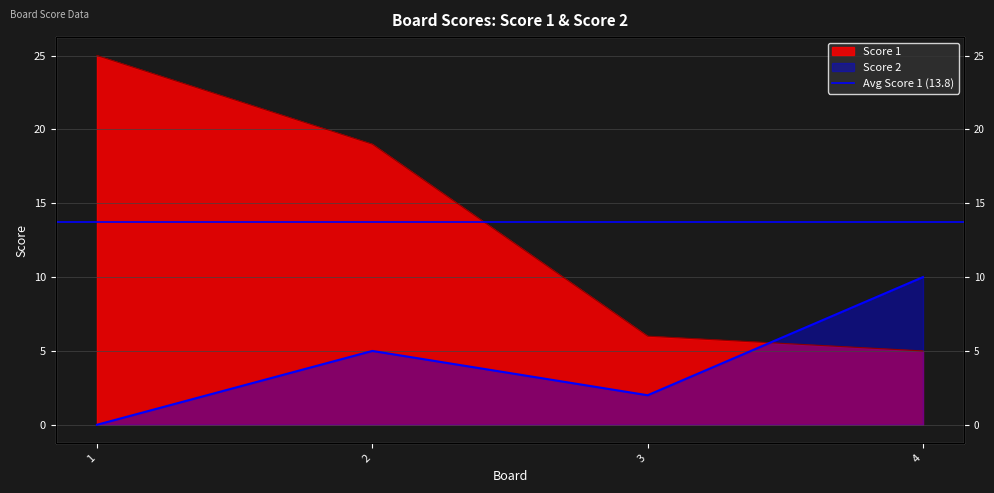

How many intersections are there between Score 2 and Score 1?

1